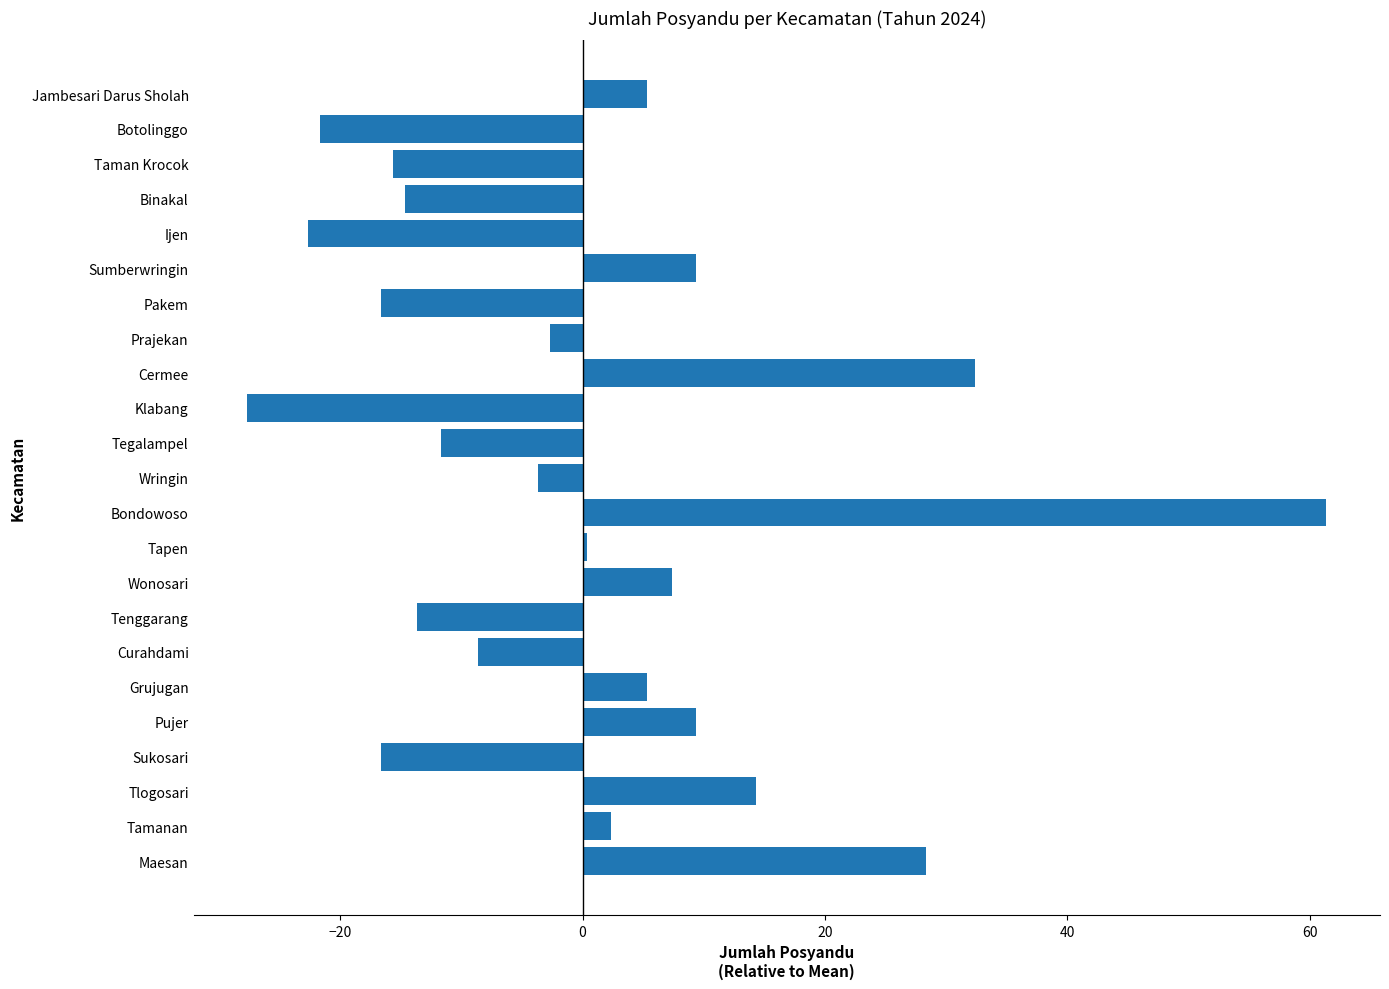

What is the change in value from Cermee to Pakem?

-49.0